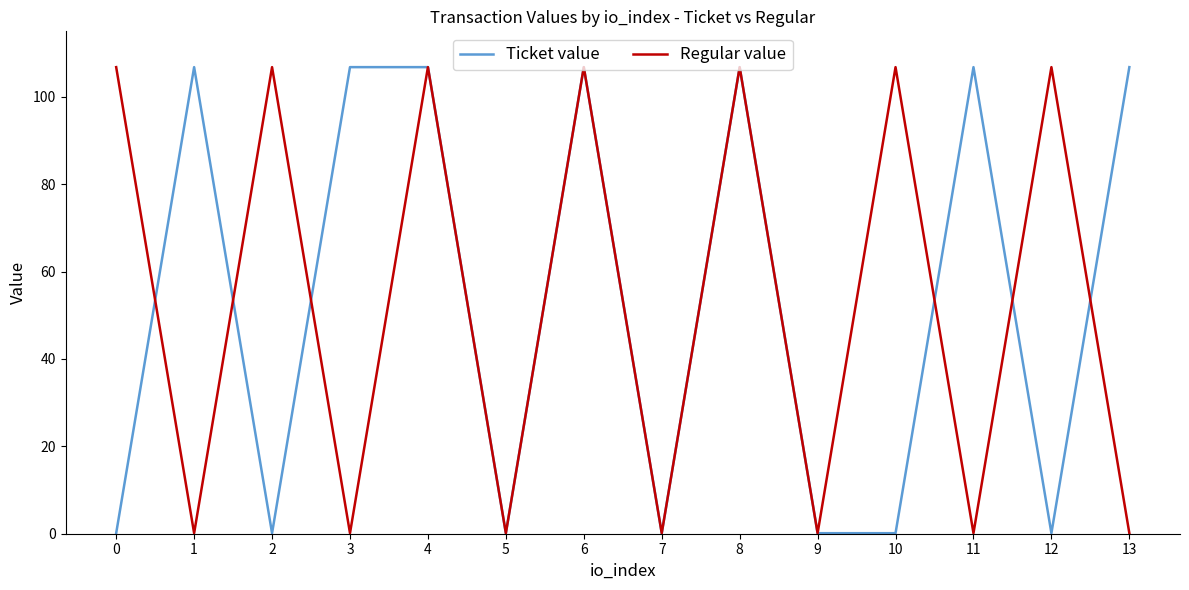

Is this an area chart (filled region under the line)?

No